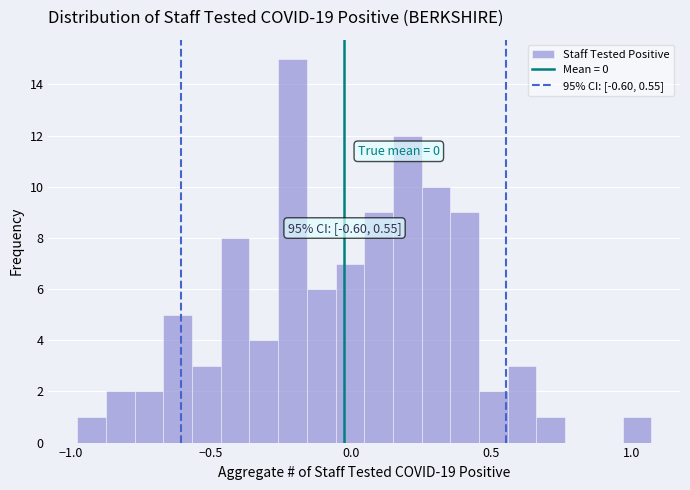

Read against the x-axis, roughly where is the centre of the tallest bar?

-0.20